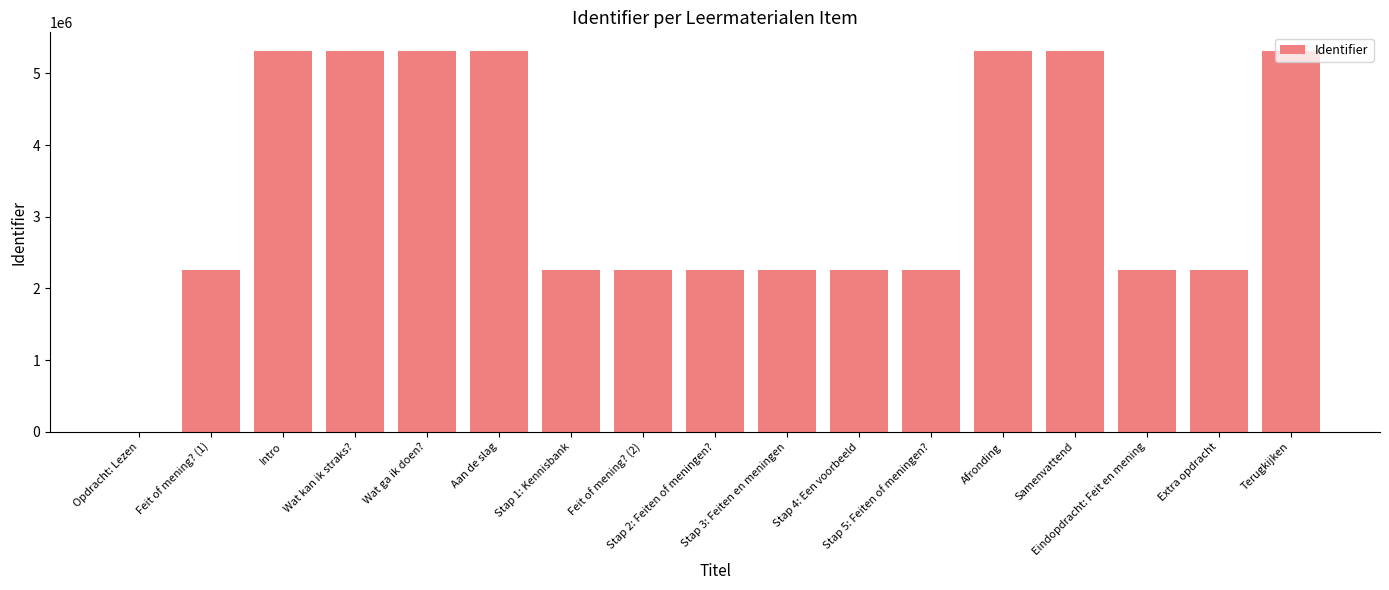

At which label is the value closest to 2653401?

Extra opdracht